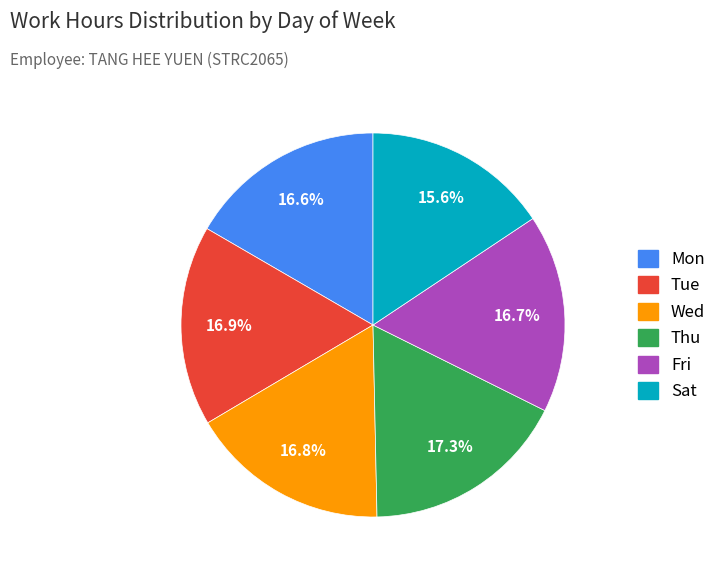

Does any single category account for the majority?

No